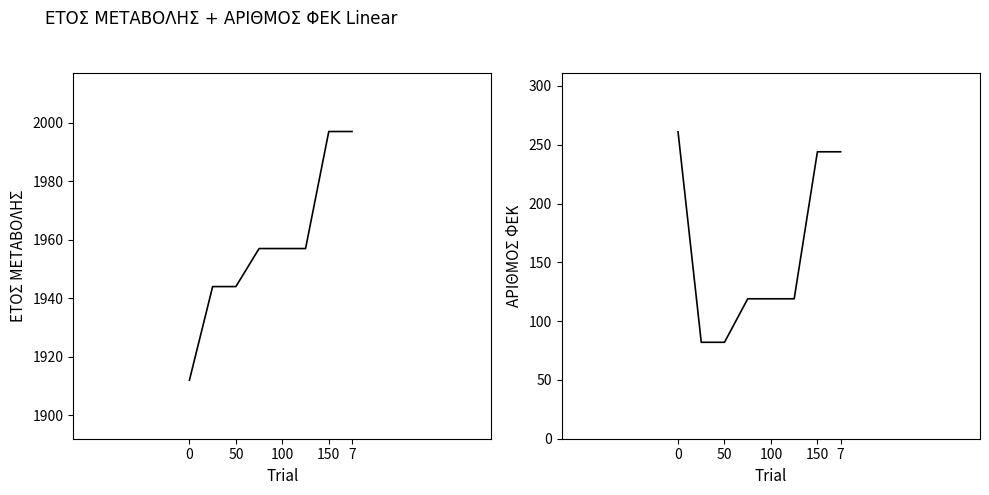

The ΕΤΟΣ ΜΕΤΑΒΟΛΗΣ series shows 3390 at 150. True or false?

False